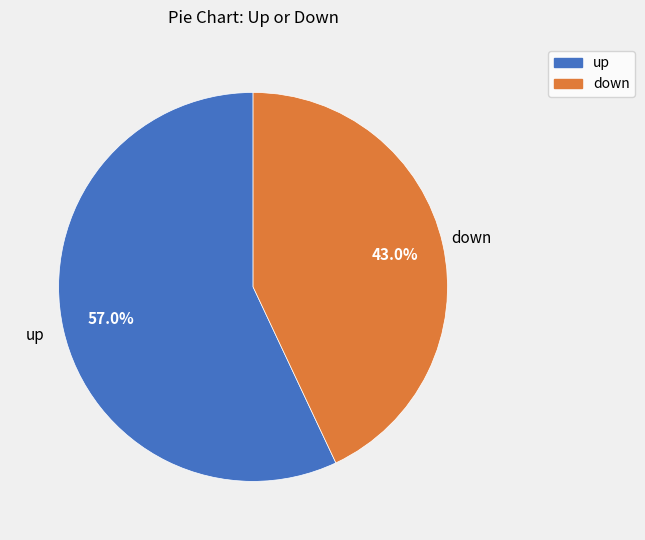

The up slice represents 57% of the pie. True or false?

True